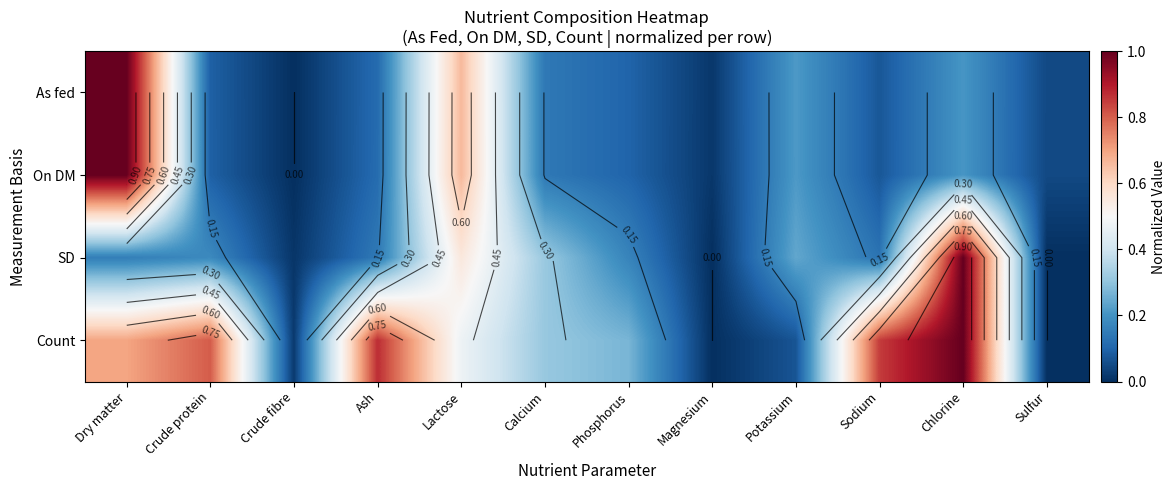

How many series are shown in this chart?

4